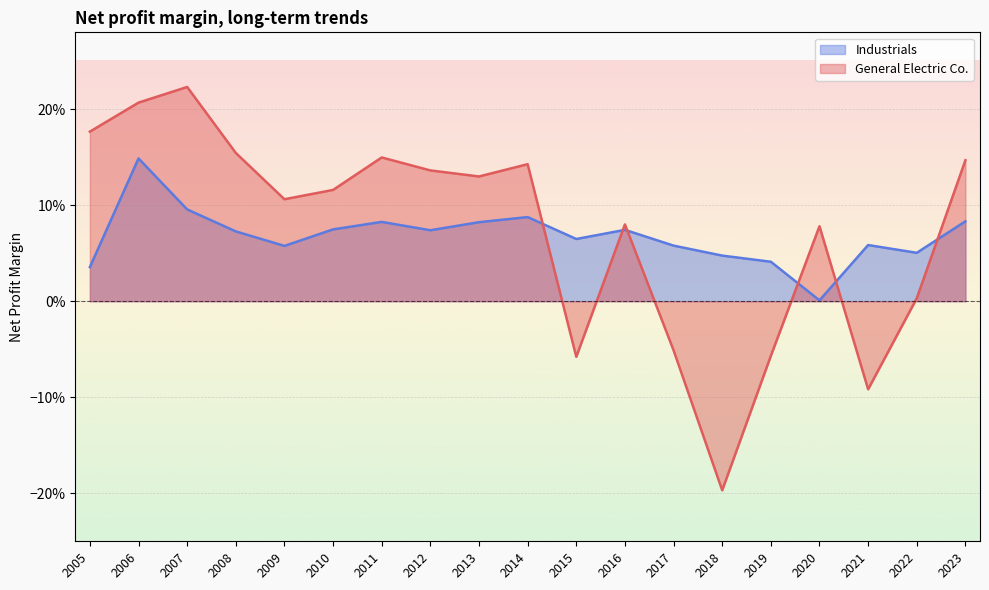

What are all the series names shown in the legend?

Industrials, General Electric Co.